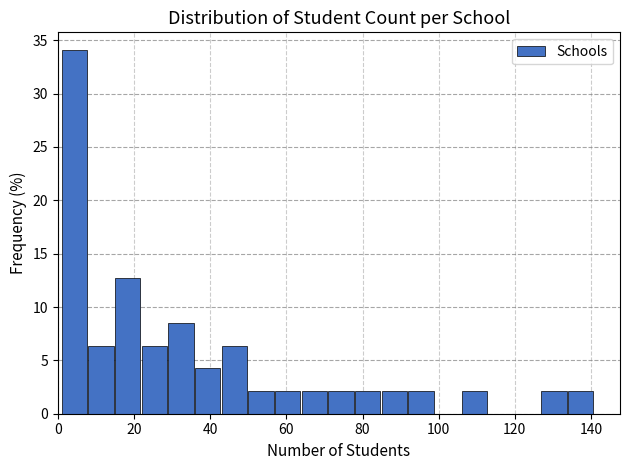

Around what value on the x-axis is the tallest bar? Give the approximate position of its centre, as read against the axis.

4